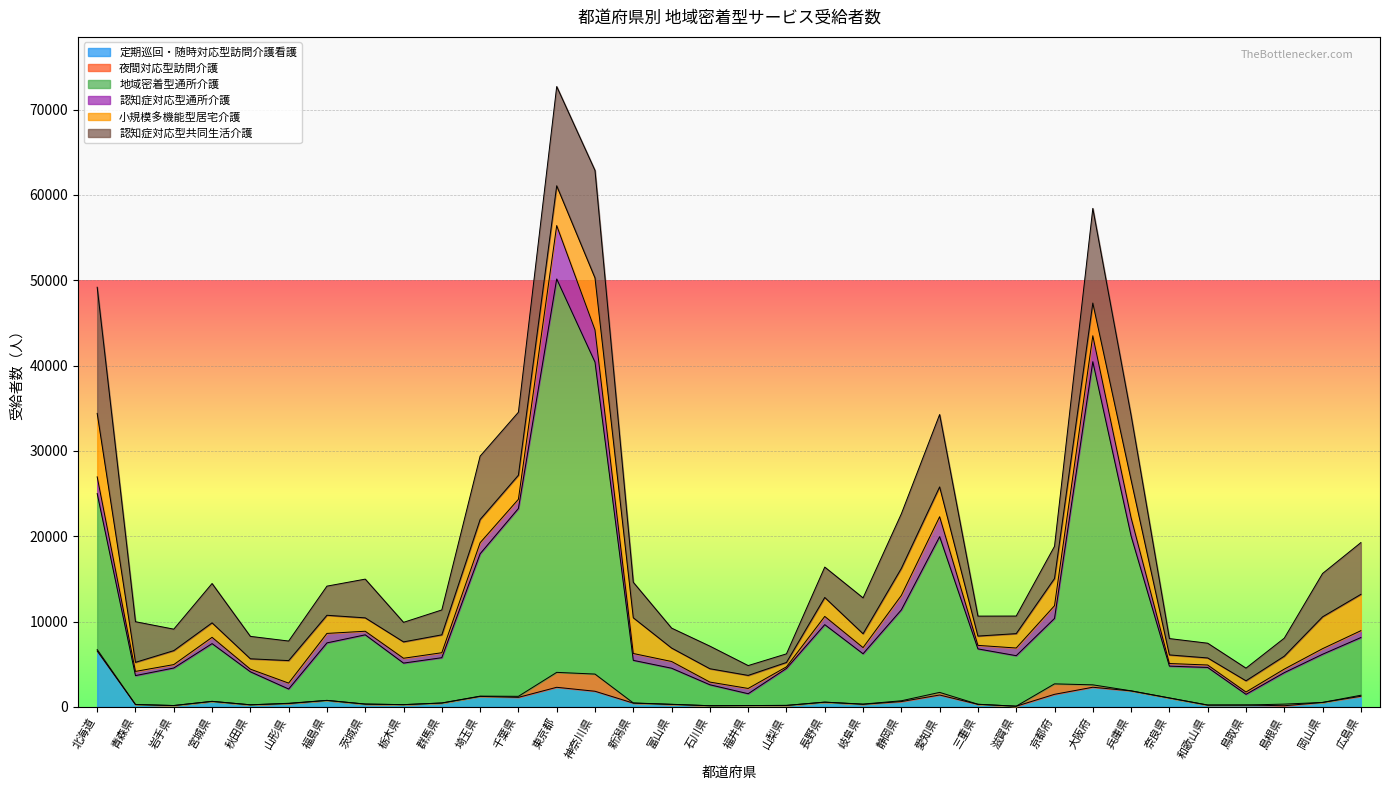

What is the label of the 10th point from the right?

滋賀県